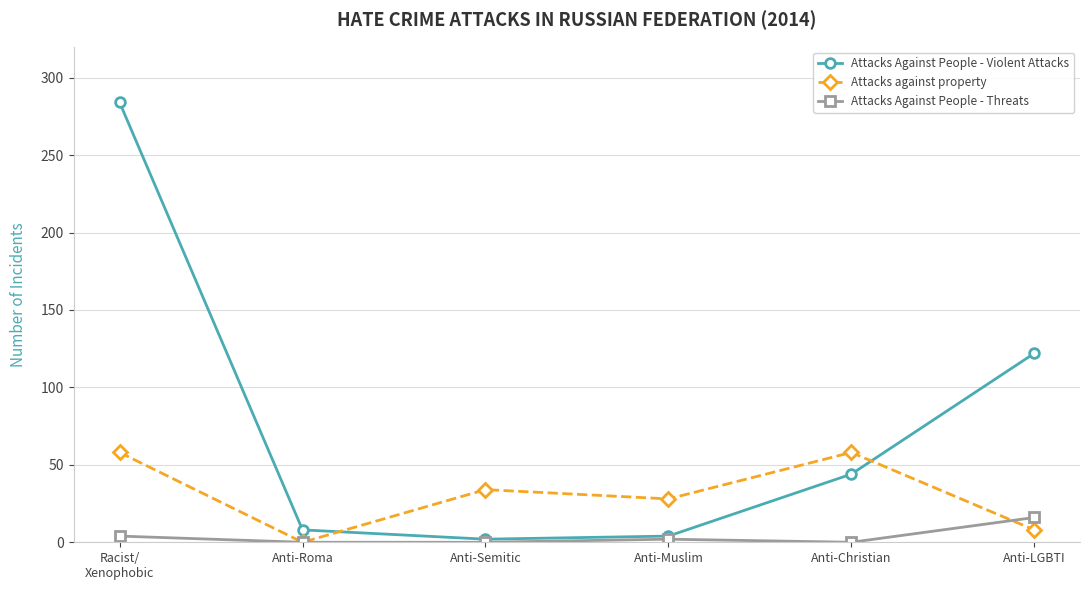

List the series in order of their peak value, highest first.

Attacks Against People - Violent Attacks, Attacks against property, Attacks Against People - Threats